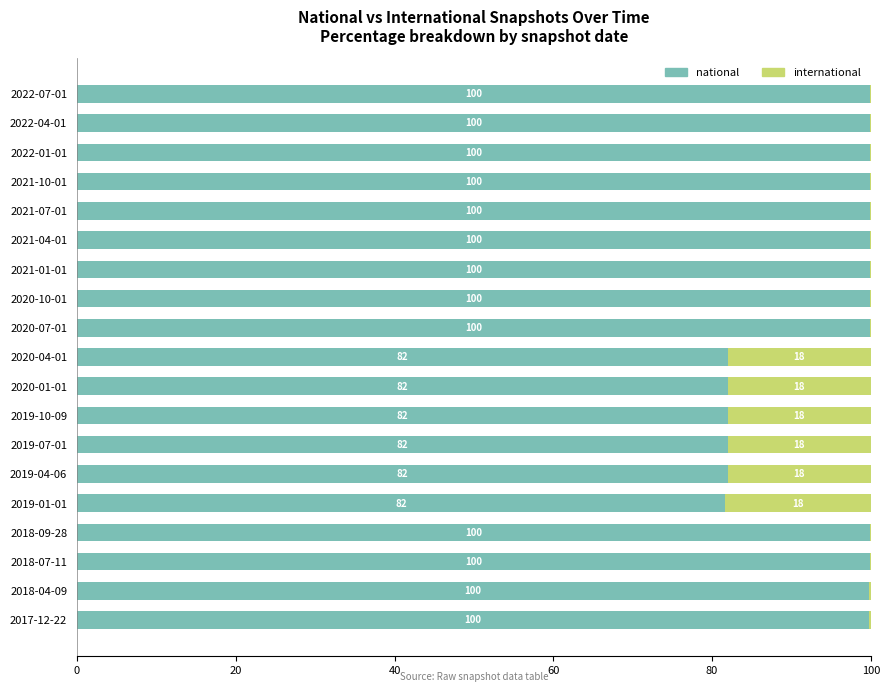

What is the highest value of the national series?

99.9